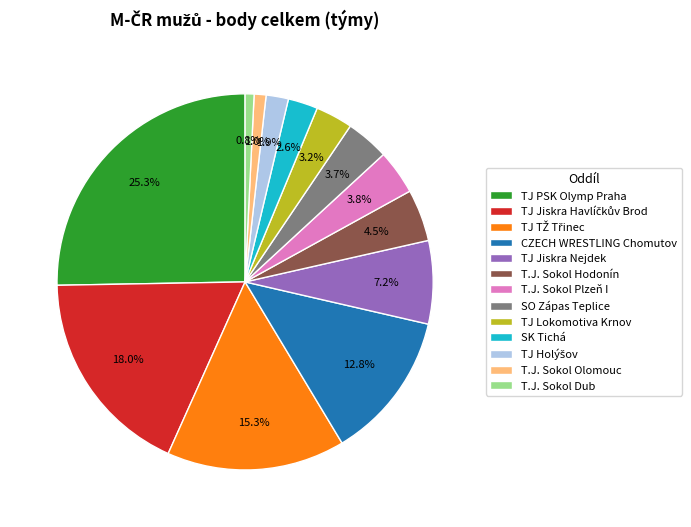

Combined, do T.J. Sokol Dub and T.J. Sokol Plzeň I account for over 50%?

No